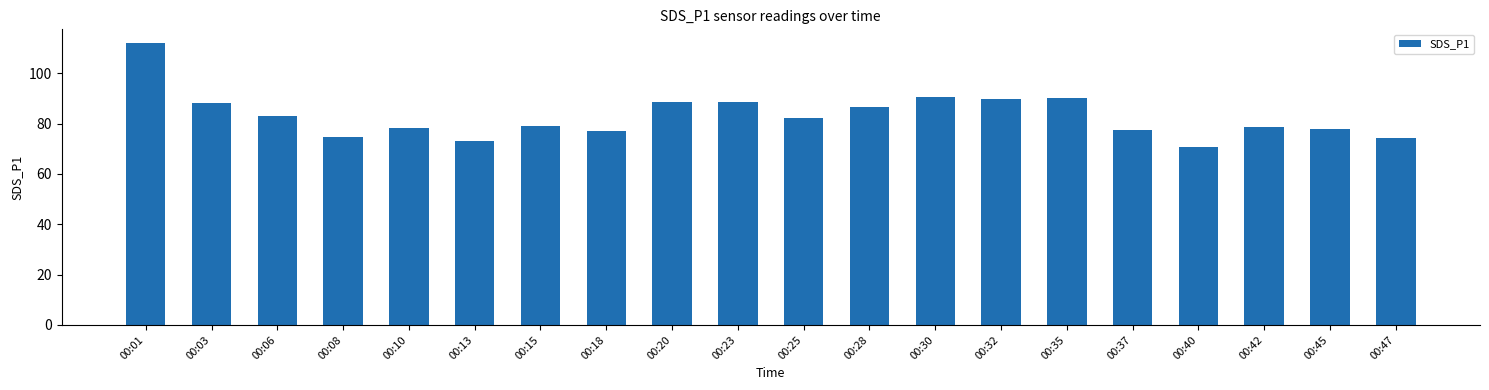

The chart shows a value of 90.7 at 00:30. True or false?

True